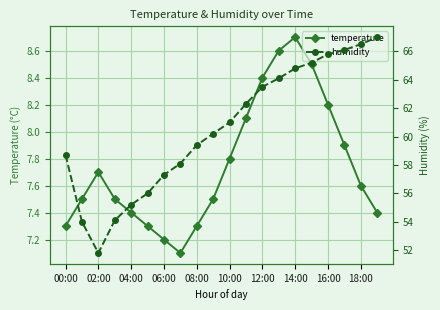

What is the difference between the maximum and second lowest values in the temperature series?

1.5